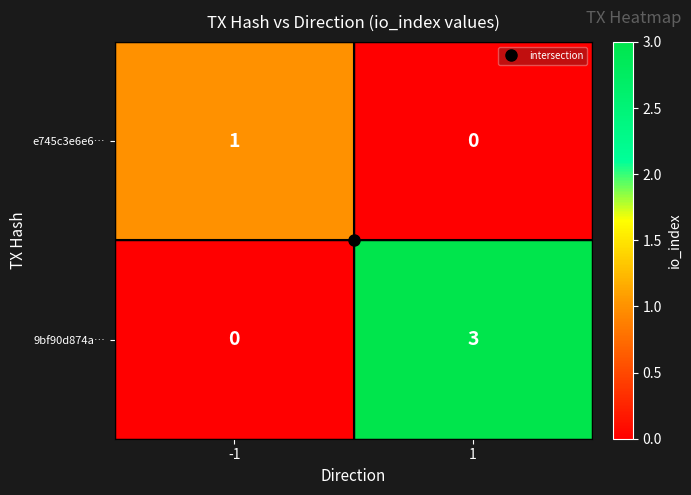

What is the sum of all 9bf90d874a… values?

3